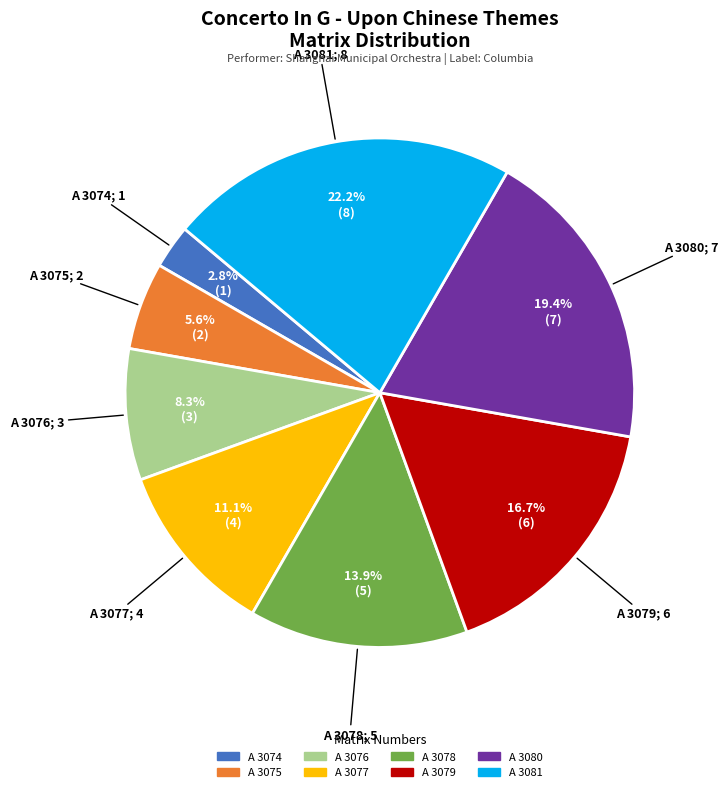

The A 3081 slice represents 33% of the pie. True or false?

False